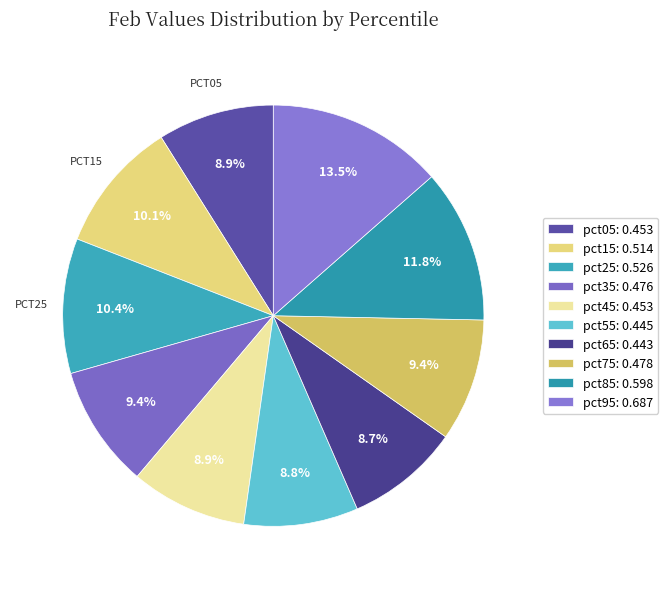

What percentage is the pct55 slice, to the nearest percent?

9%